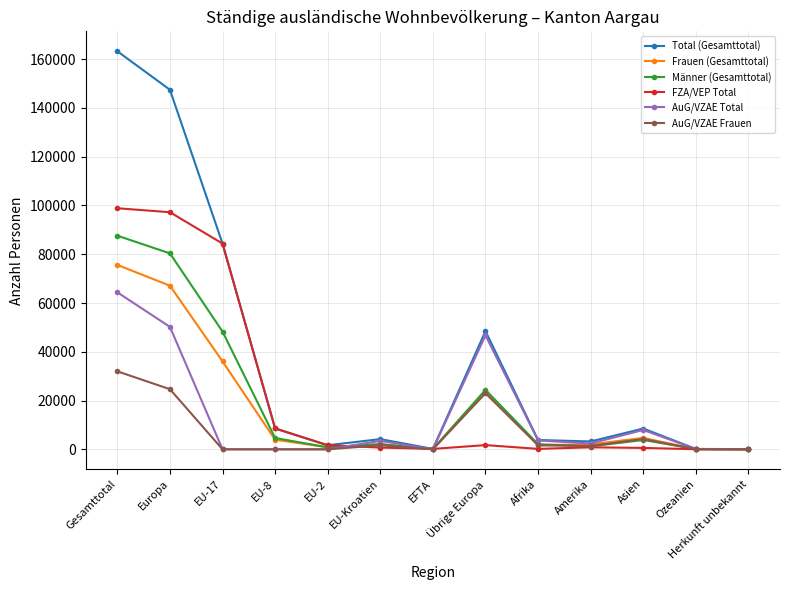

True or false: AuG/VZAE Frauen has more than 1 interior local peaks.

True